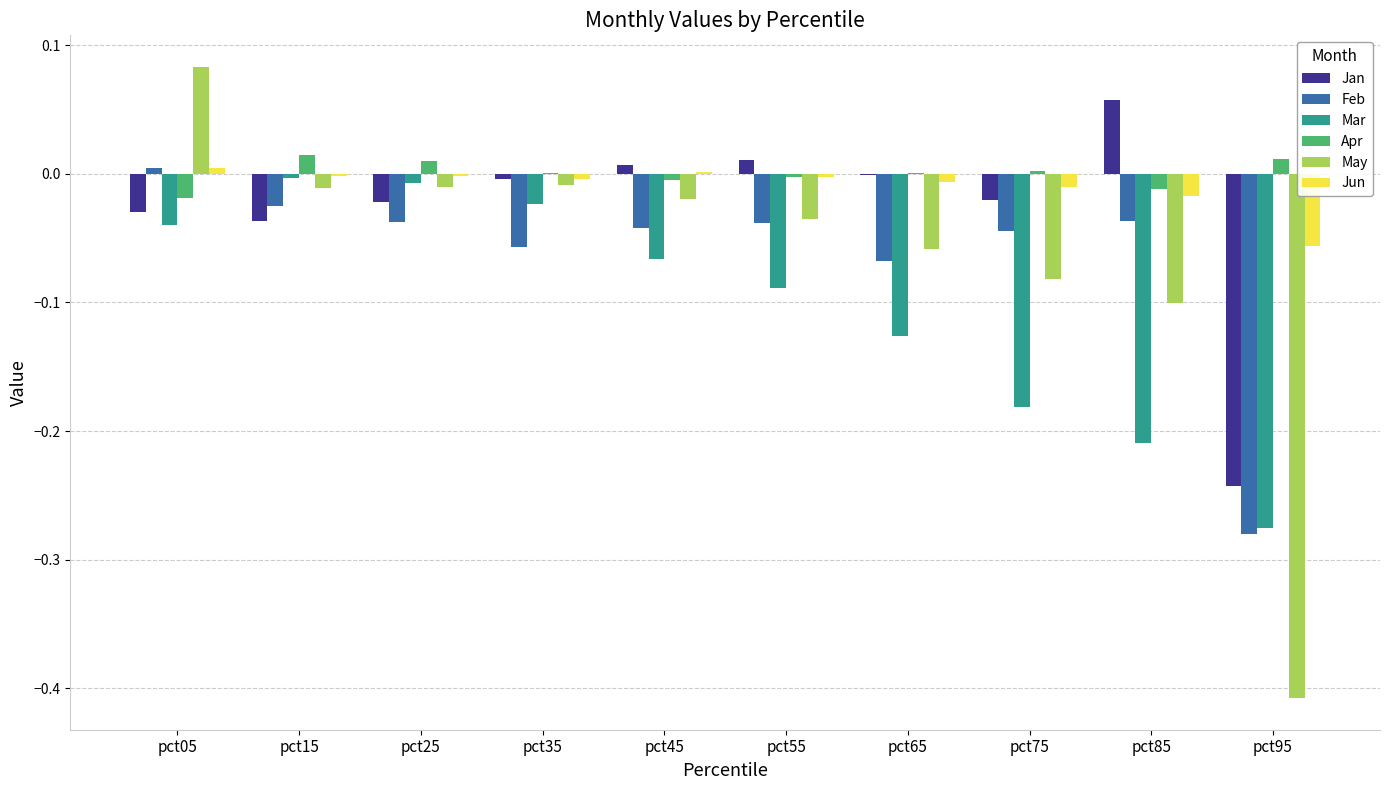

True or false: Jun has a value of 0.0 at pct05.

True